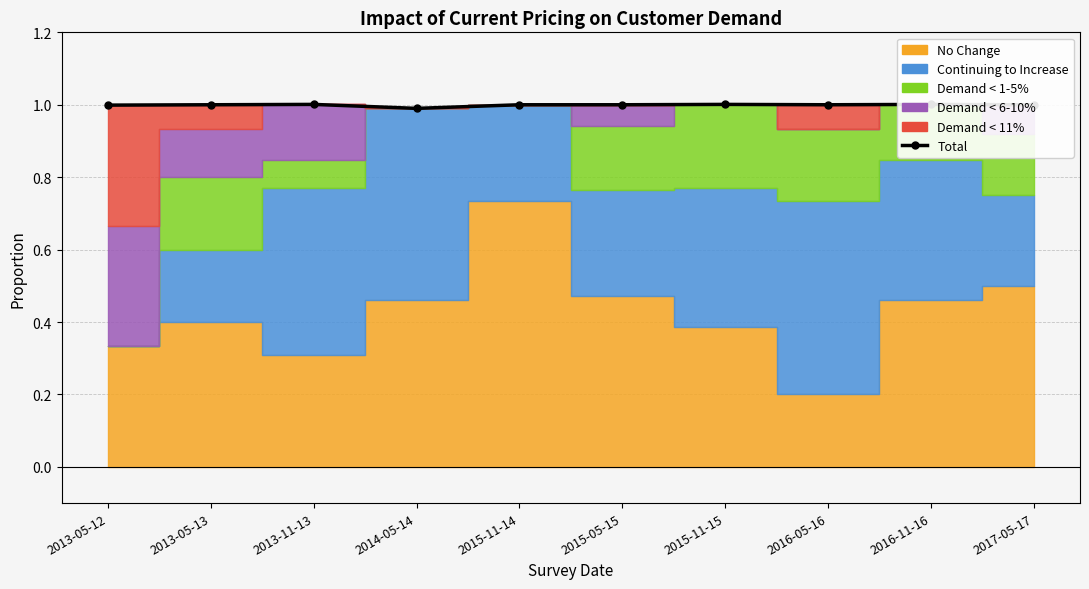

List the labels in order of value, largest first.

2015-11-15, 2013-11-13, 2016-11-16, 2013-05-13, 2015-11-14, 2016-05-16, 2017-05-17, 2015-05-15, 2013-05-12, 2014-05-14